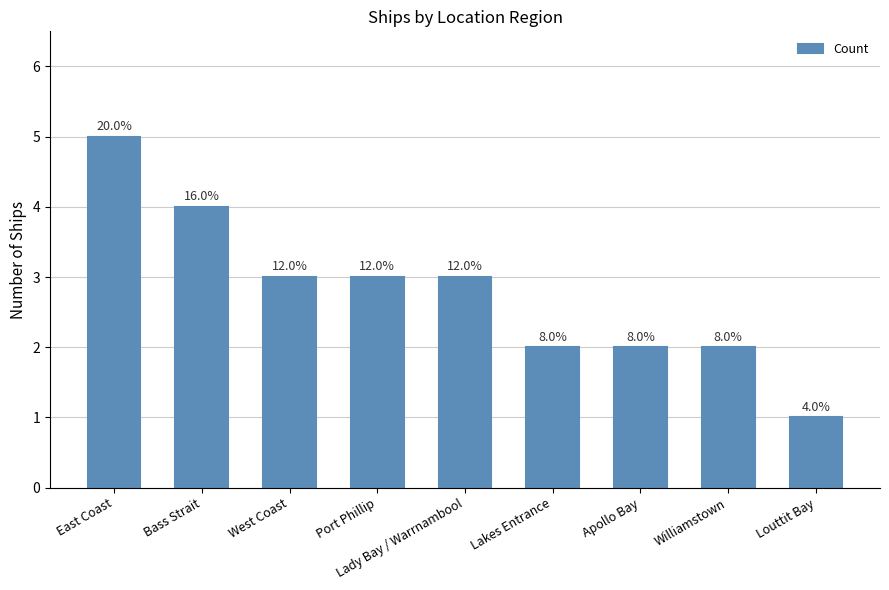

Does the chart contain any negative values?

No